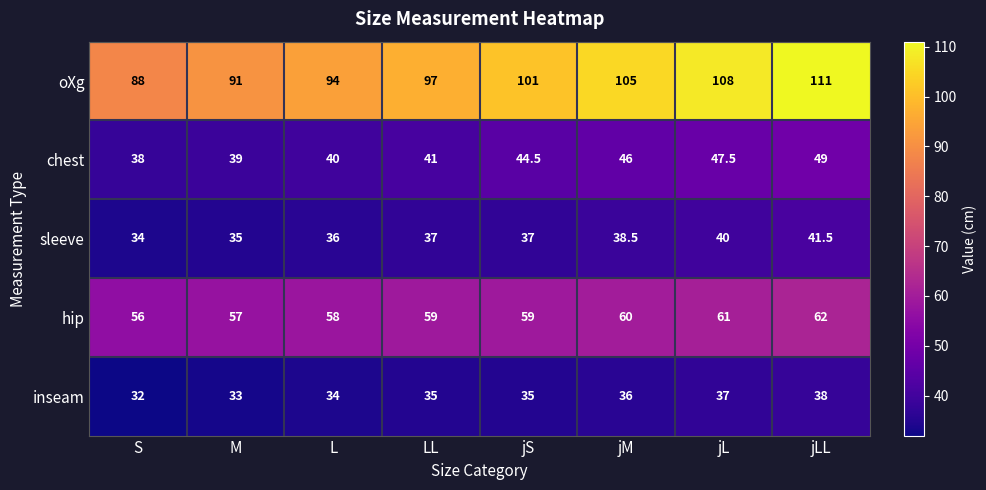

Which series has the largest range (max minus min)?

oXg